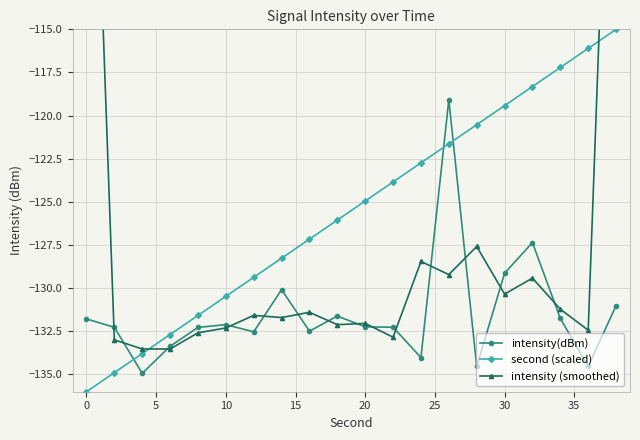

What are all the series names shown in the legend?

intensity(dBm), second (scaled), intensity (smoothed)